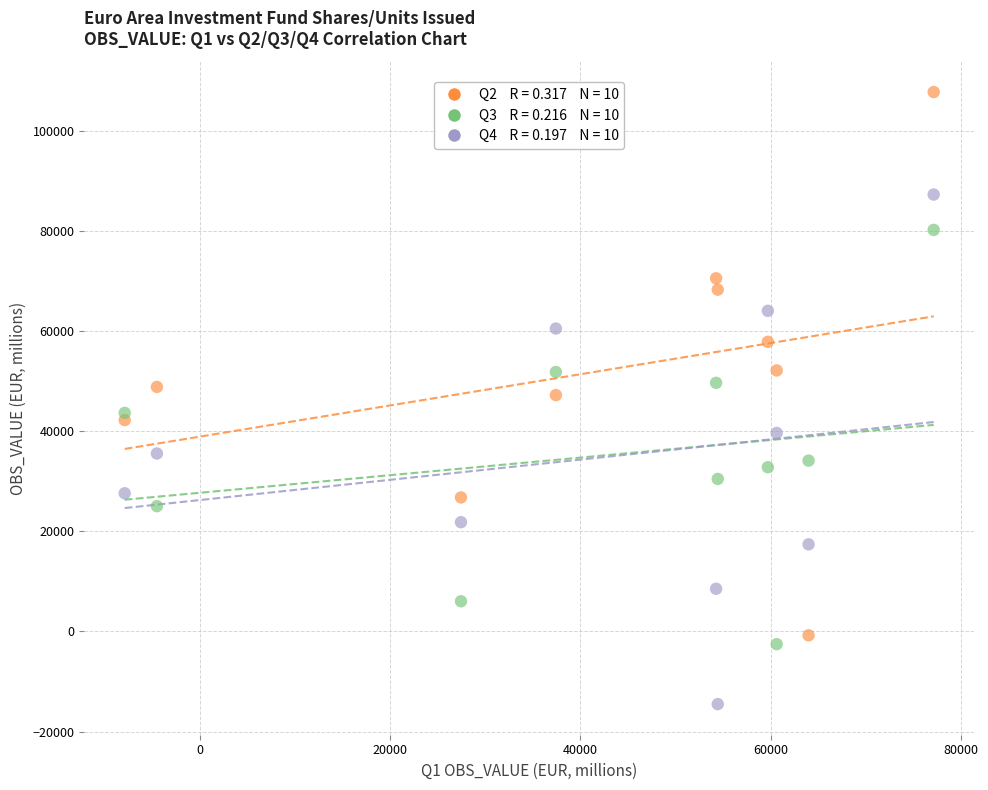

Across all data points, what is the range of Y values (max minus min)?

122271.0